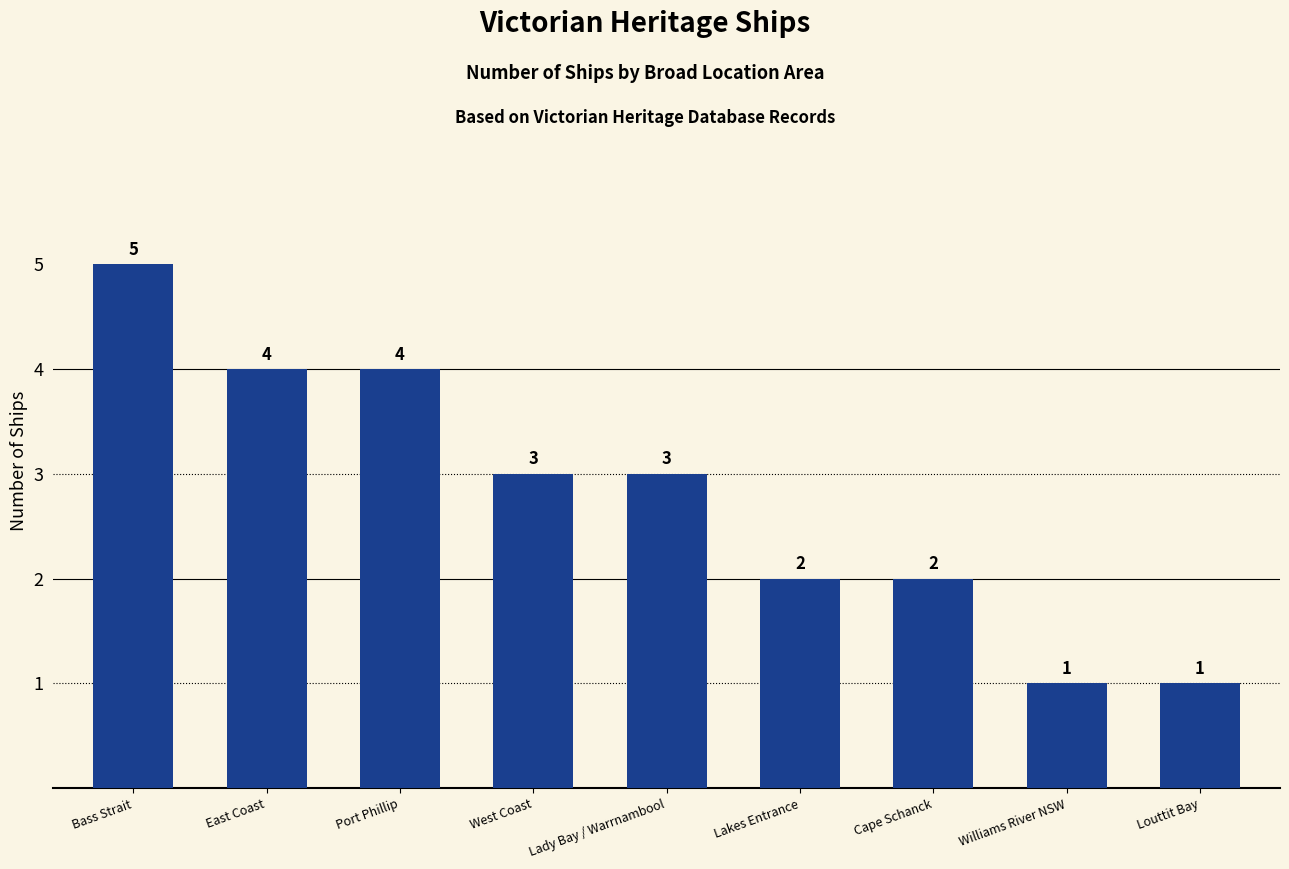

What position from the left is East Coast?

2